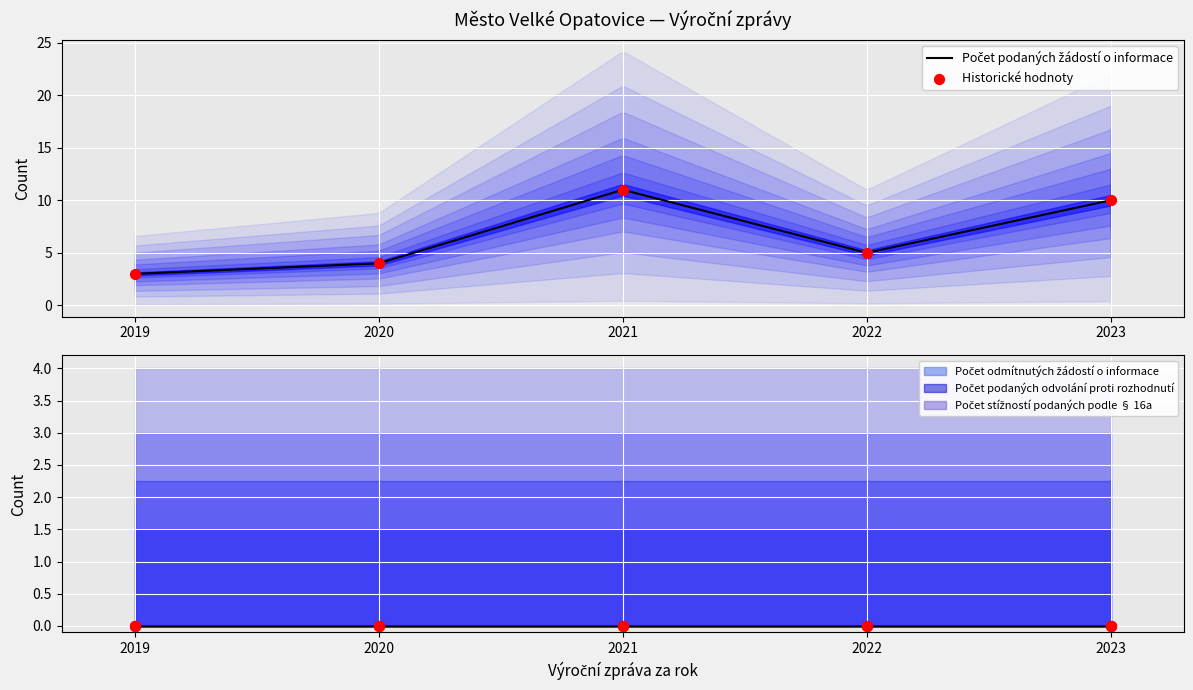

At how many categories does at least one series exceed 3?

4